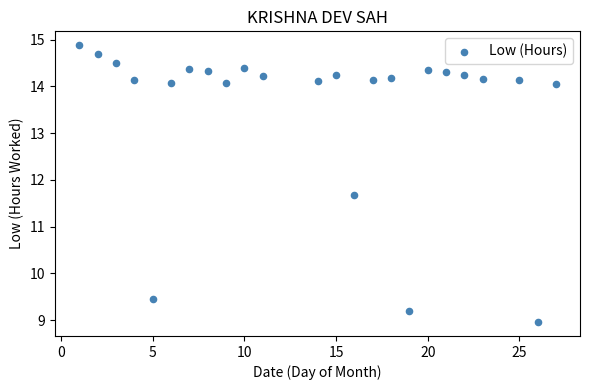

What Y value in the scatter plot is closest to 11?

11.7